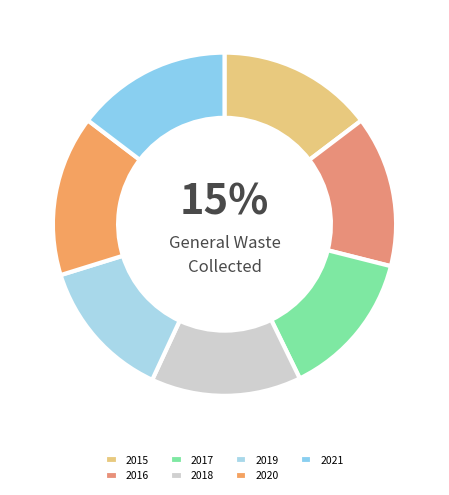

Count the number of slices in the pie.

7